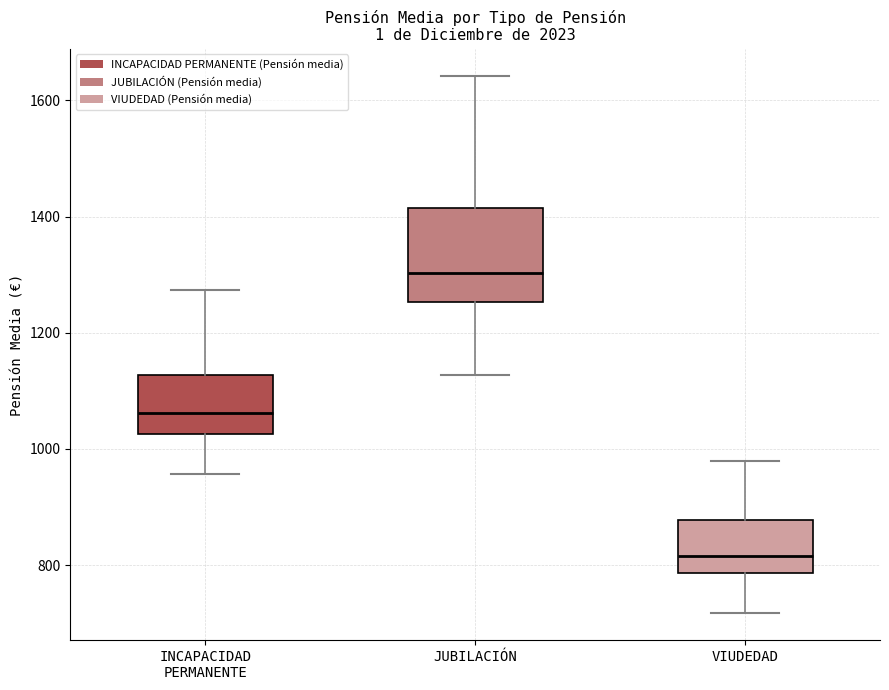

Reading left to right, transcribe this box plot: for each box, give where its median line is, the range the box spans, and where its two whiskers end, as read against the y-axis. The values are not printed on the chart, so give them approximately, as read against the axis.

INCAPACIDAD PERMANENTE: median 1060, box 1020 to 1120, whiskers 960 to 1280
JUBILACIÓN: median 1300, box 1260 to 1420, whiskers 1120 to 1640
VIUDEDAD: median 820, box 780 to 880, whiskers 720 to 980